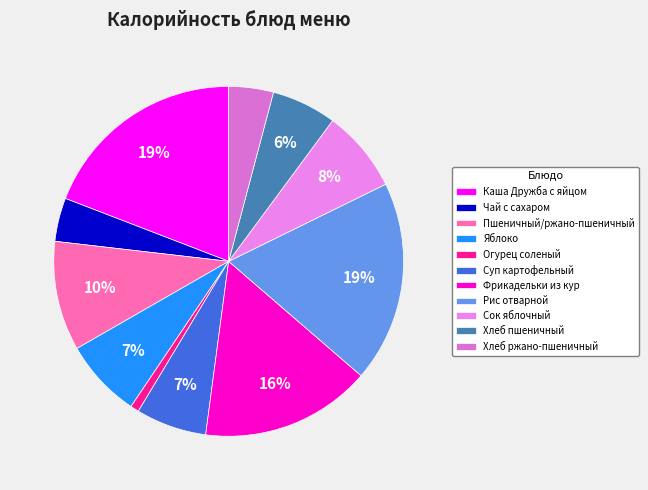

Does Яблоко account for over 50% of the chart?

No